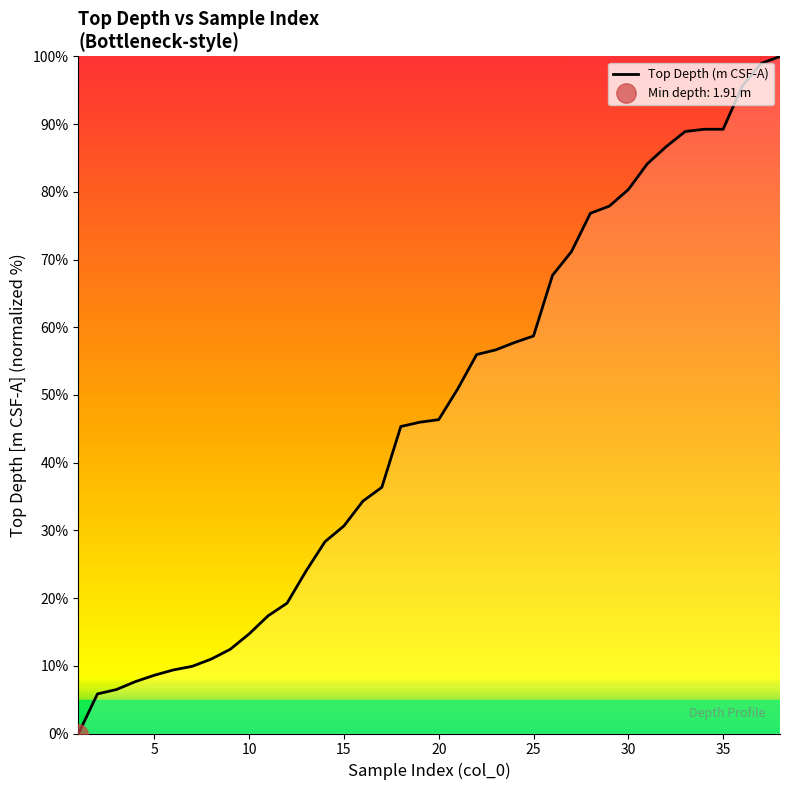

What is the highest value of the Top Depth (m CSF-A) series?

100.0